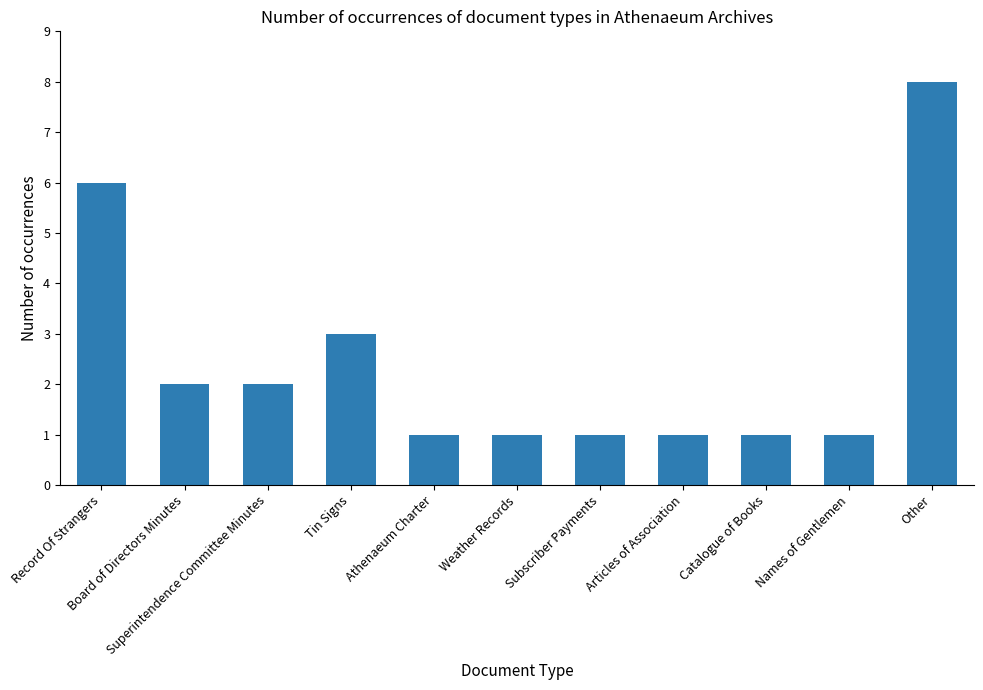

At which label is the value closest to 4?

Tin Signs